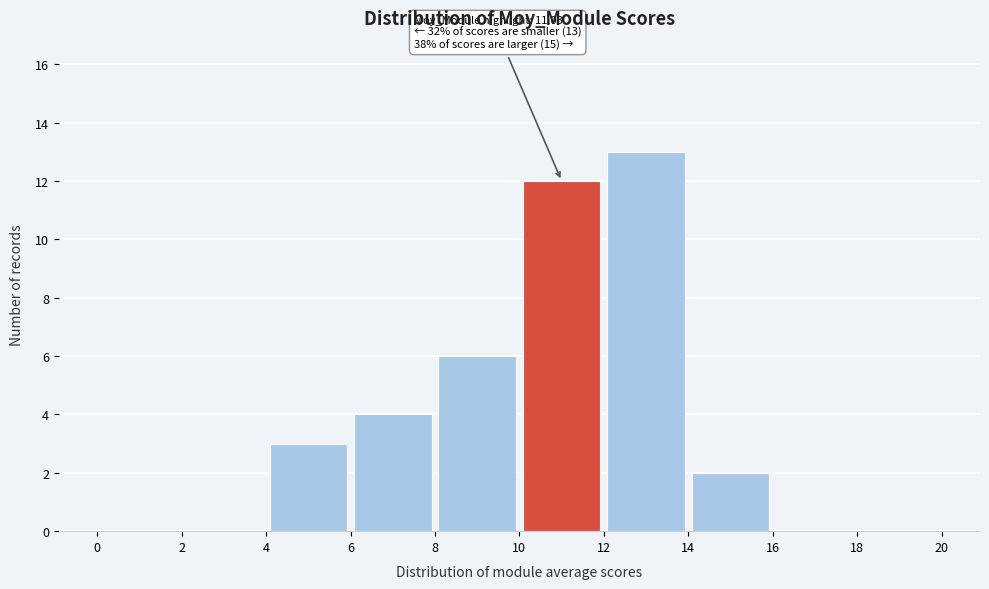

Which range on the x-axis has the tallest bar?

12 to 14